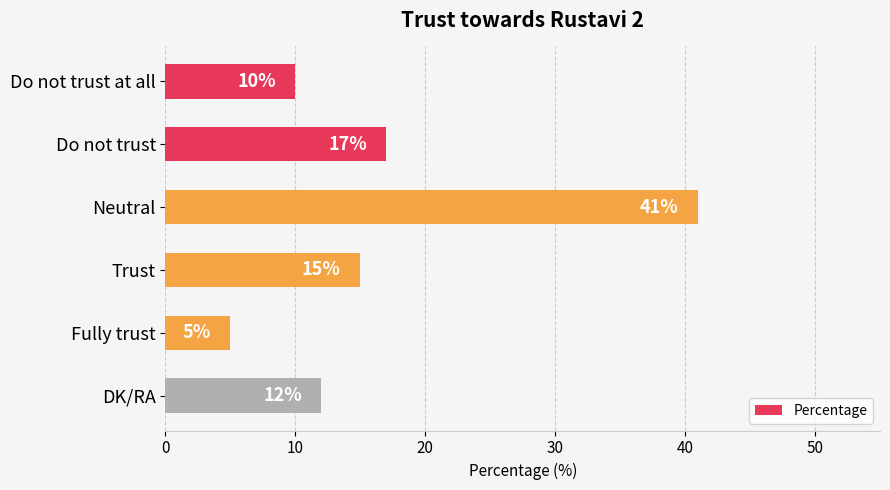

The value at Do not trust at all is 10. True or false?

True